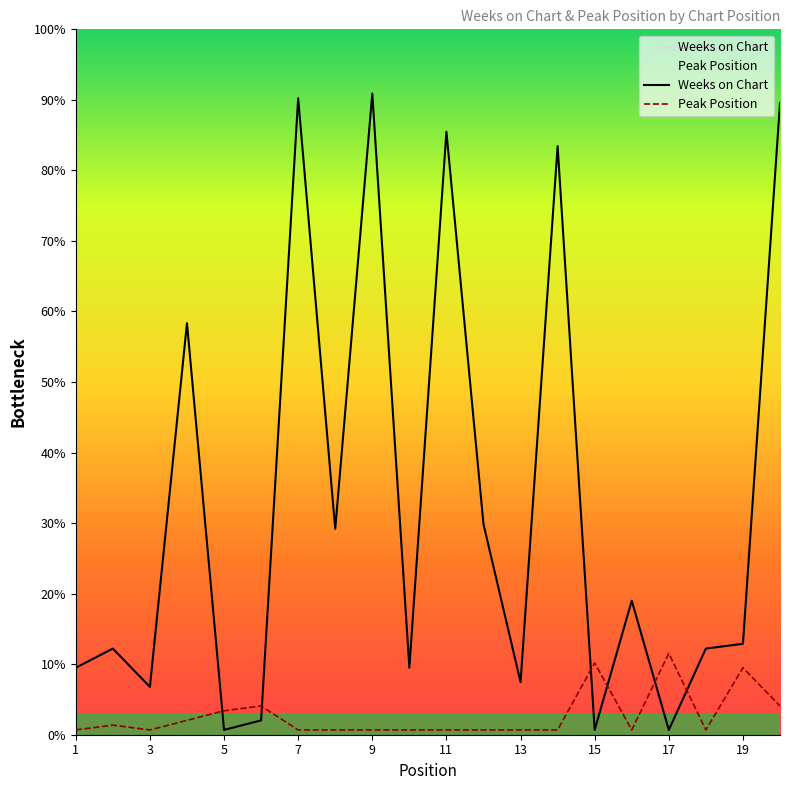

Does the chart display data point markers on the line(s)?

No